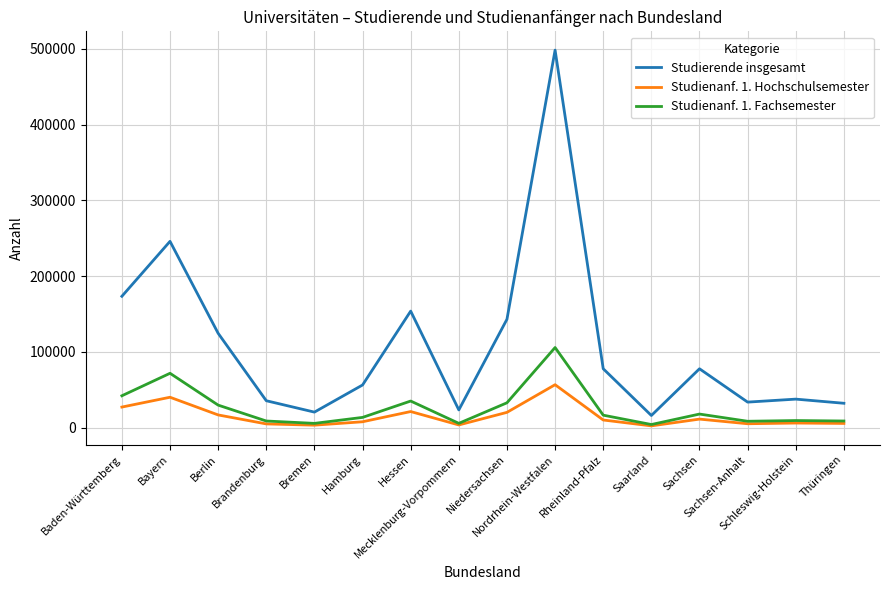

Which series has the widest spread of values?

Studierende insgesamt